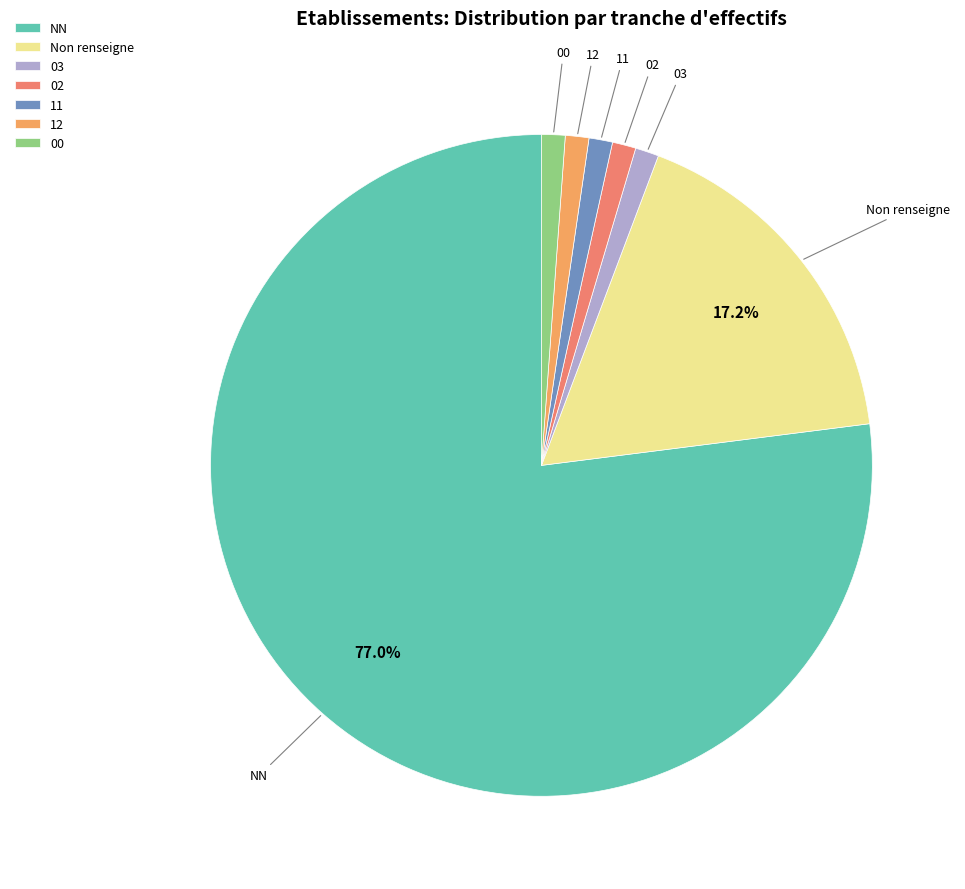

Does NN account for over 50% of the chart?

Yes